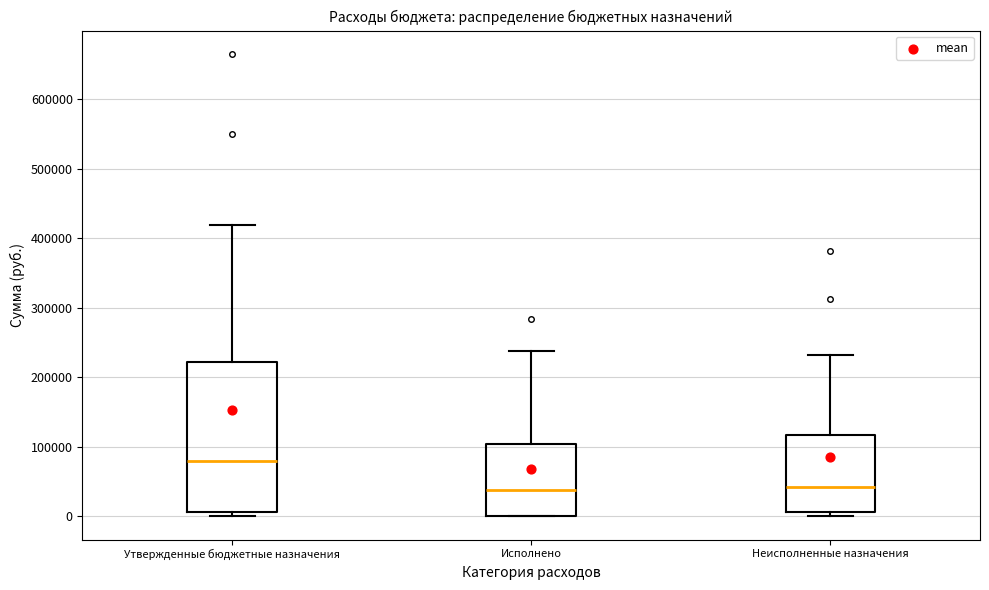

Comparing the boxes themselves (not the whiskers), which one is the tallest?

Утвержденные бюджетные назначения